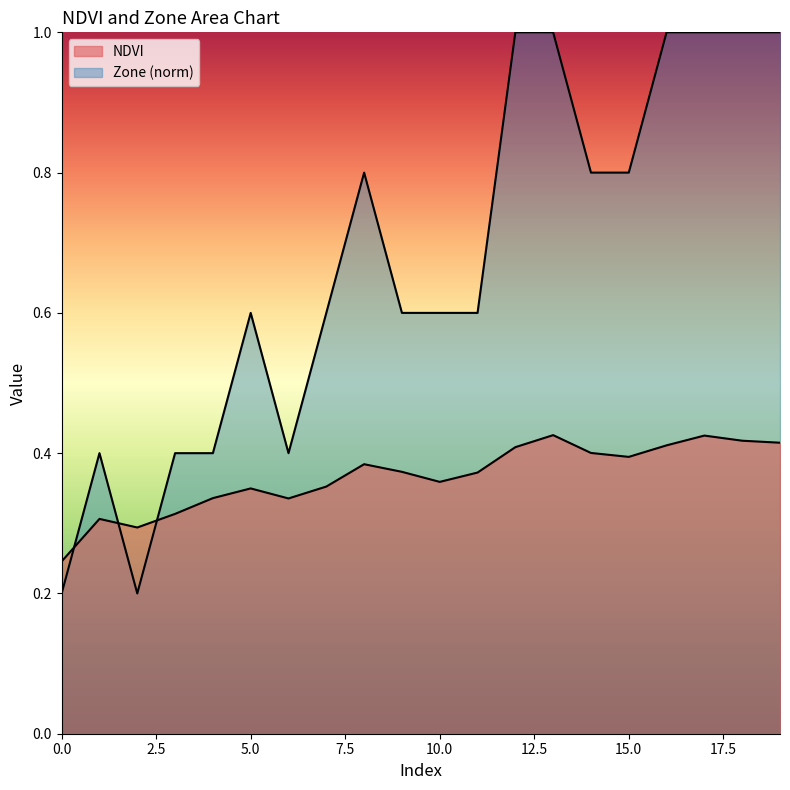

Does the chart display data point markers on the line(s)?

No